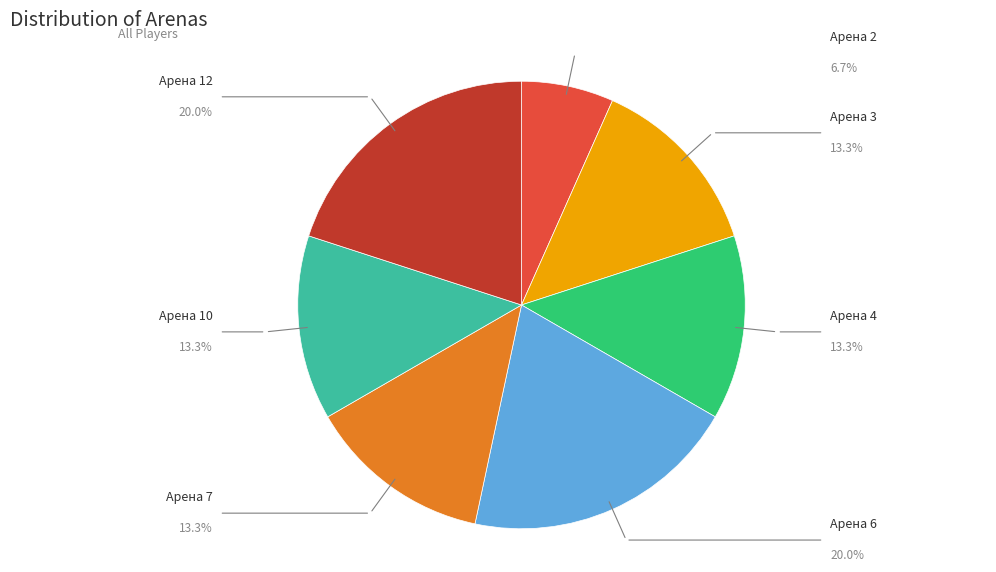

To the nearest percent, what percentage of the pie is Арена 10?

13%